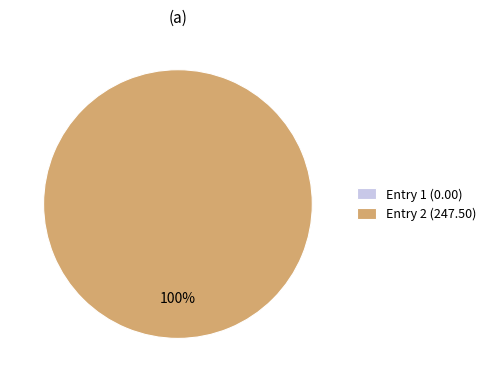

Combined, what portion of the pie is 2023-04-22T12:28:27.818Z and 2023-04-22T00:59:26.962Z?

100.0%